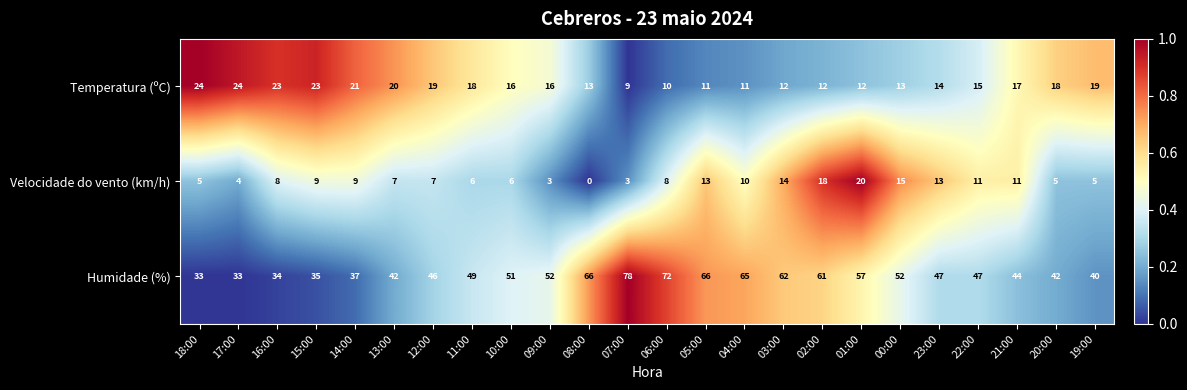

What is the sum of the Humidade (%) values at 09:00 and 06:00?

124